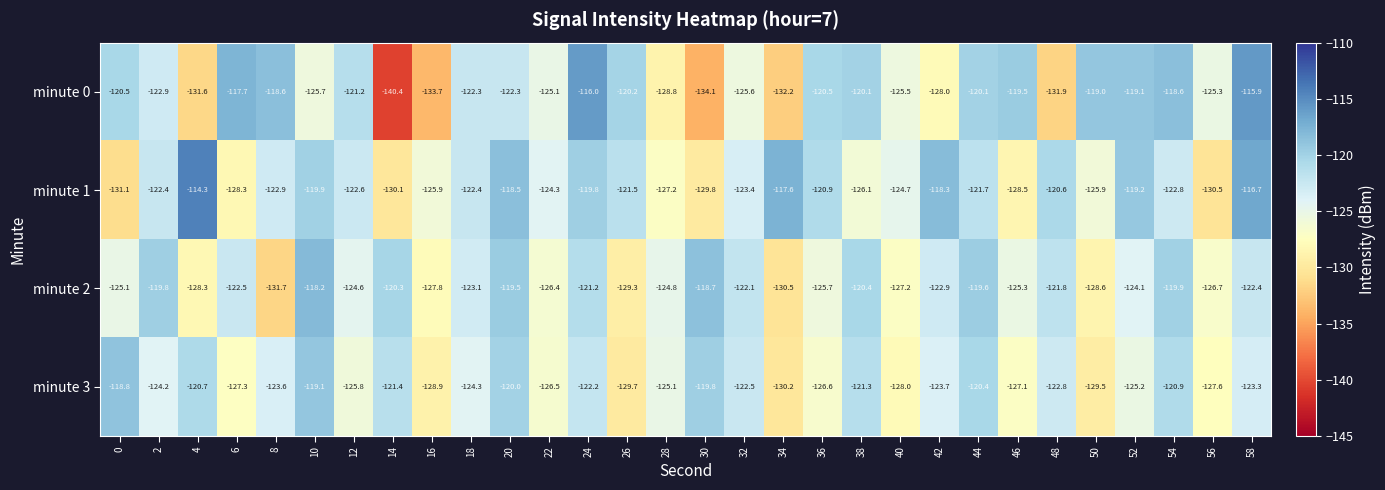

List the series in order of their peak value, highest first.

minute 1, minute 0, minute 2, minute 3